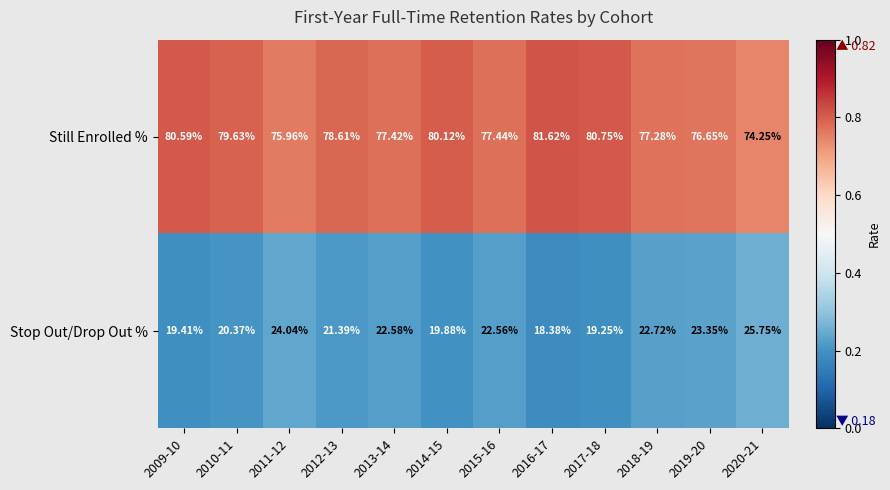

At which category does the chart reach its peak across all series?

2016-17